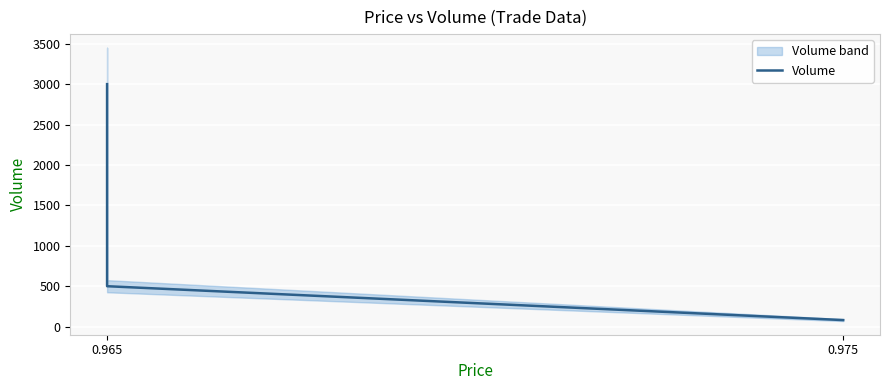

Is it true that the value at 0.975 is 56?

False